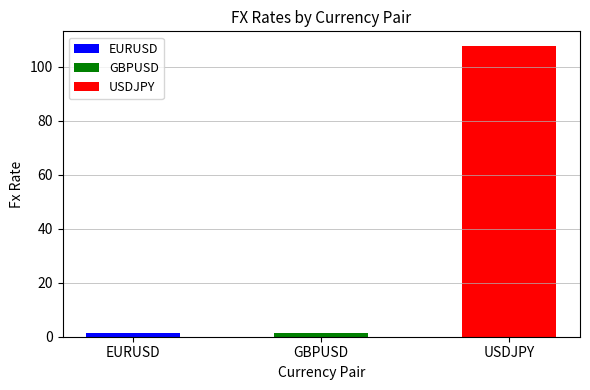

Reading right to left, list all the values displayed in this chart.

107.8	1.4	1.2